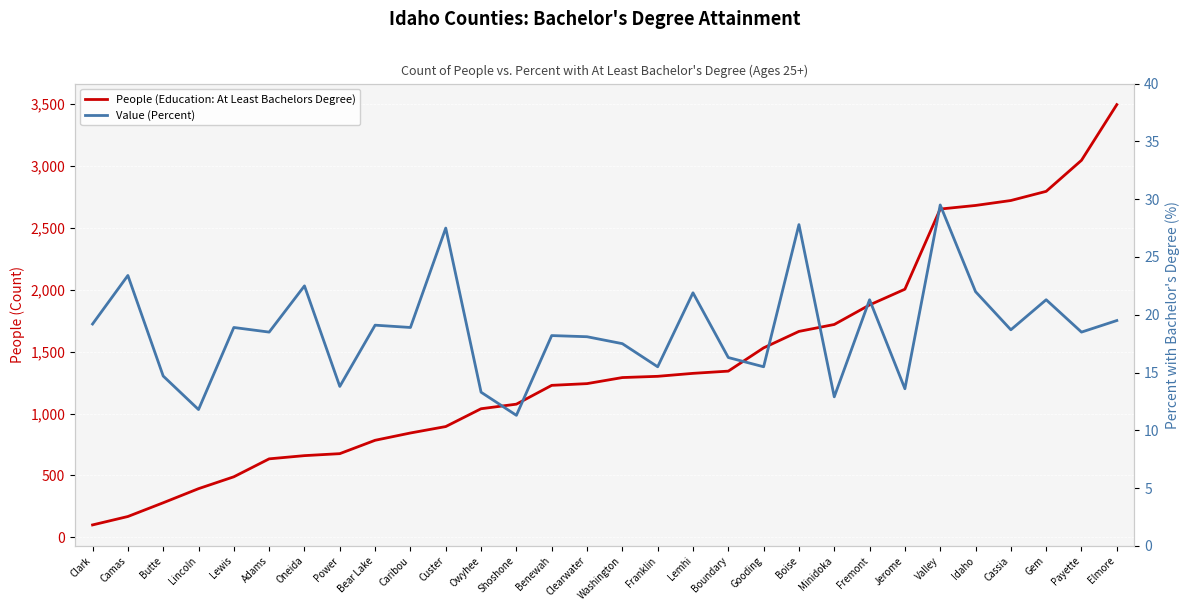

What value does the Value (Percent) series have at Cassia?

18.7